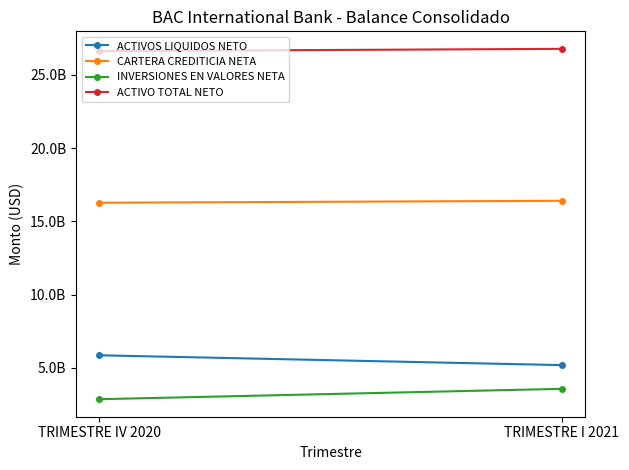

What is the difference between the INVERSIONES EN VALORES NETA values at TRIMESTRE I 2021 and TRIMESTRE IV 2020?

708397484.3